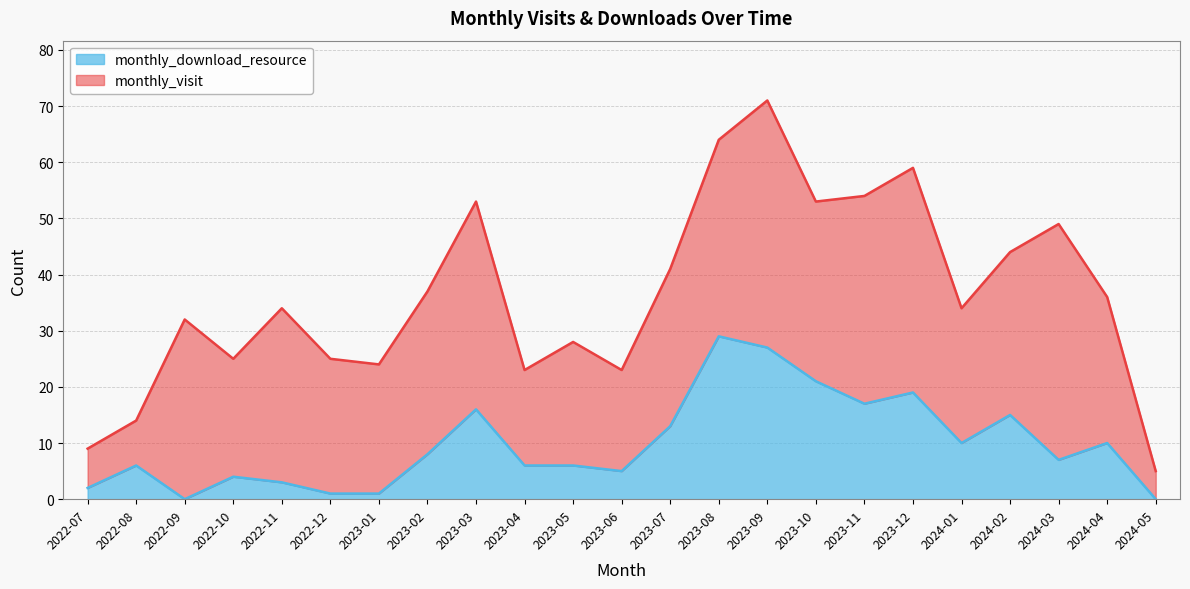

At which category does the data reach its first local valley?

2022-09